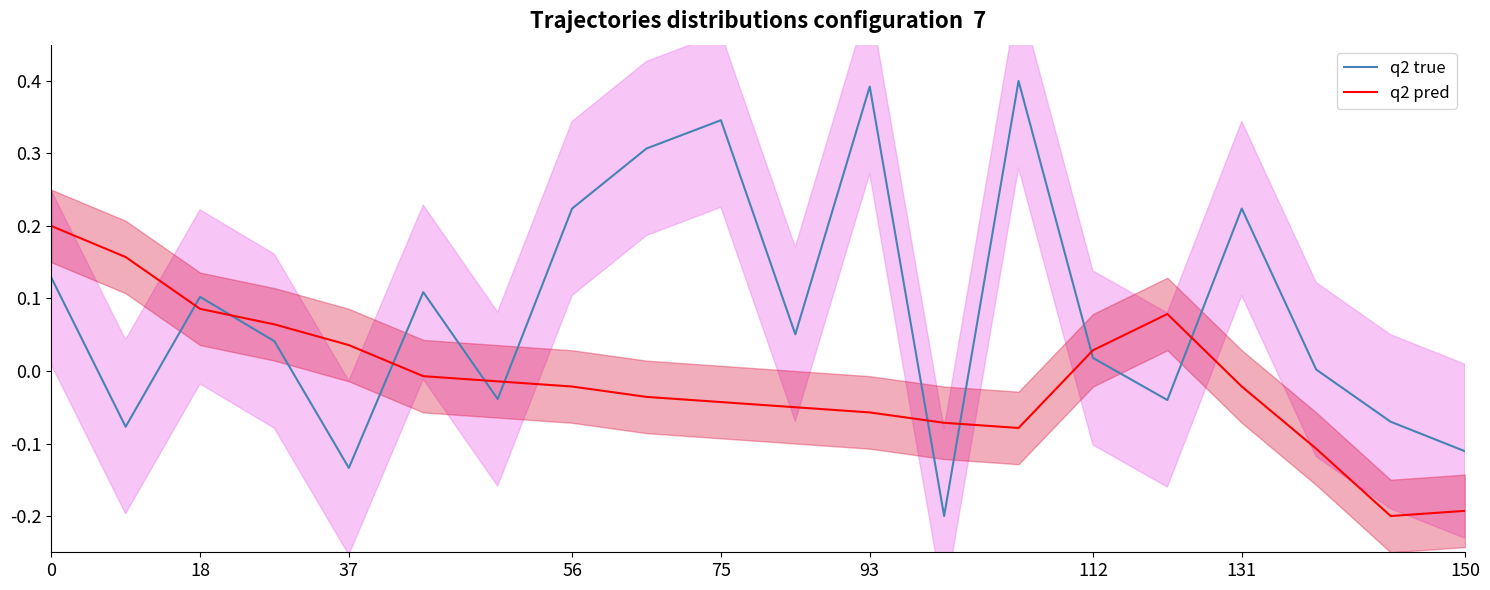

Where is the first local maximum for q2 pred?

15